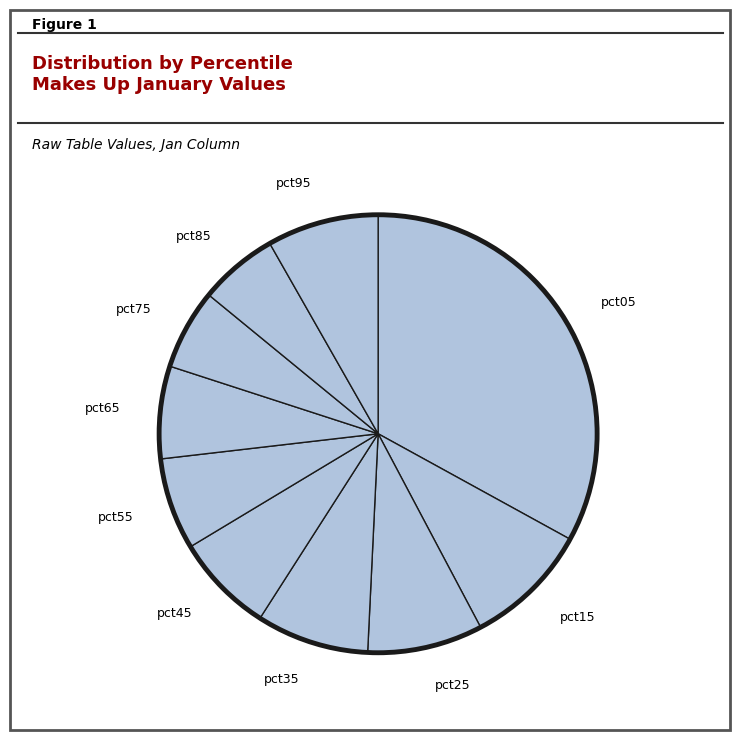

To the nearest percent, what is the difference between the largest and smallest slice percentages?

27%